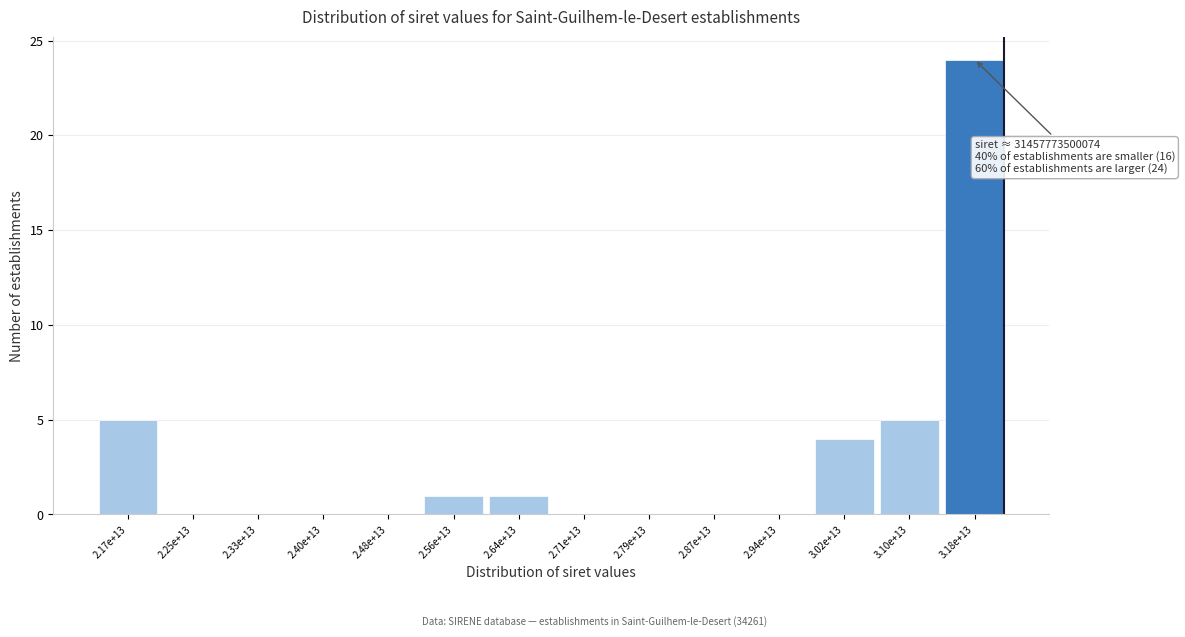

Reading left to right, list all the values displayed in this chart.

2.17e+13=5	2.25e+13=0	2.33e+13=0	2.40e+13=0	2.48e+13=0	2.56e+13=1	2.64e+13=1	2.71e+13=0	2.79e+13=0	2.87e+13=0	2.94e+13=0	3.02e+13=4	3.10e+13=5	3.18e+13=24